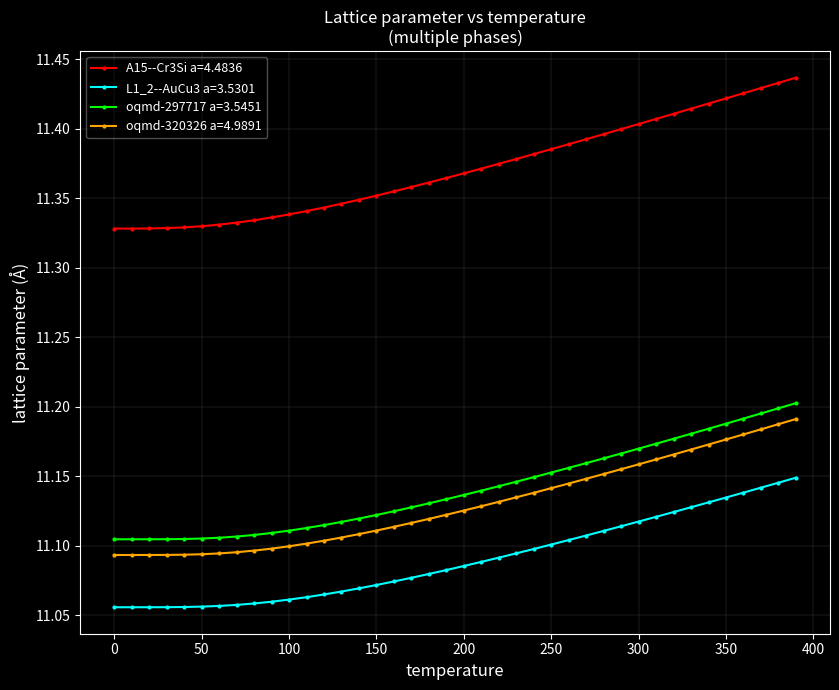

True or false: A15--Cr3Si a=4.4836 and oqmd-320326 a=4.9891 cross at least once.

False